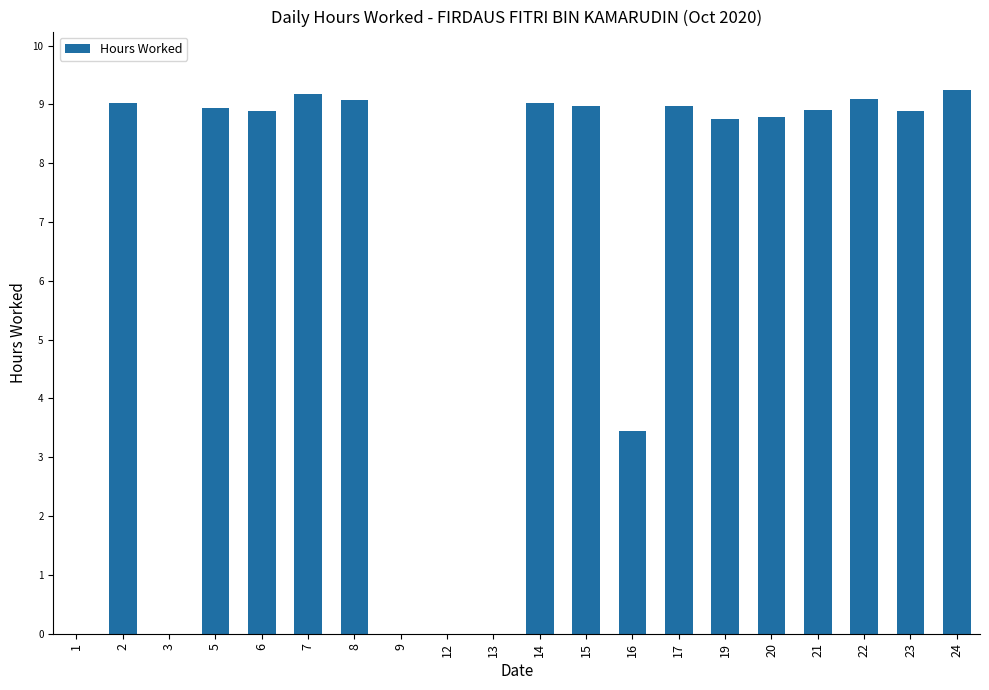

At which label is the value closest to 4?

16